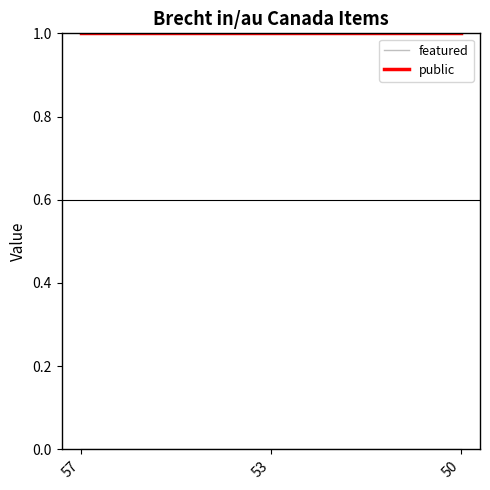

Is it true that public equals 1 at 57?

True